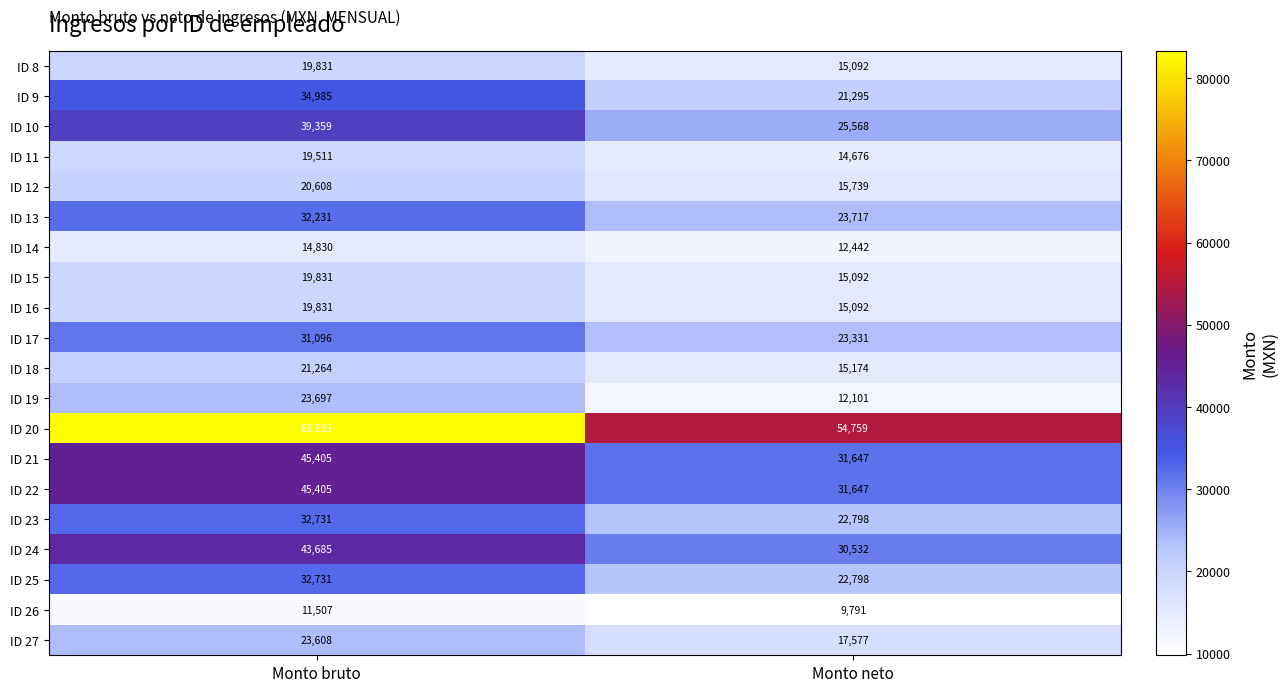

What is the total value across all series at Monto bruto?

615481